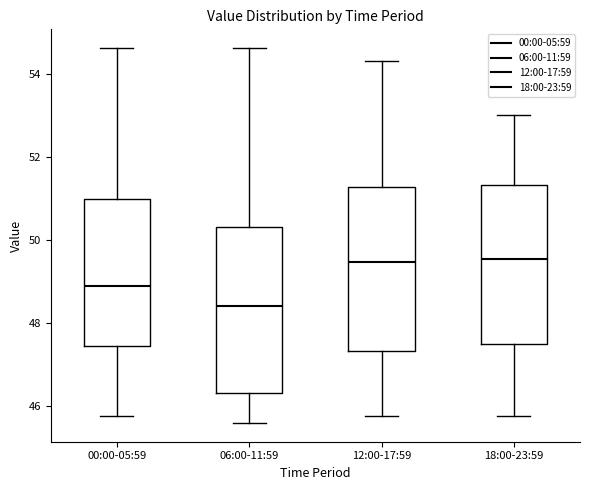

Reading left to right, read every box against the y-axis: the position of its median line, the range the box covers, and the ends of its whiskers. The values are not printed on the chart, so give them approximately, as read against the axis.

00:00-05:59: median 49.0, box 47.4 to 51.0, whiskers 45.8 to 54.6
06:00-11:59: median 48.4, box 46.4 to 50.4, whiskers 45.6 to 54.6
12:00-17:59: median 49.4, box 47.4 to 51.2, whiskers 45.8 to 54.4
18:00-23:59: median 49.6, box 47.4 to 51.4, whiskers 45.8 to 53.0